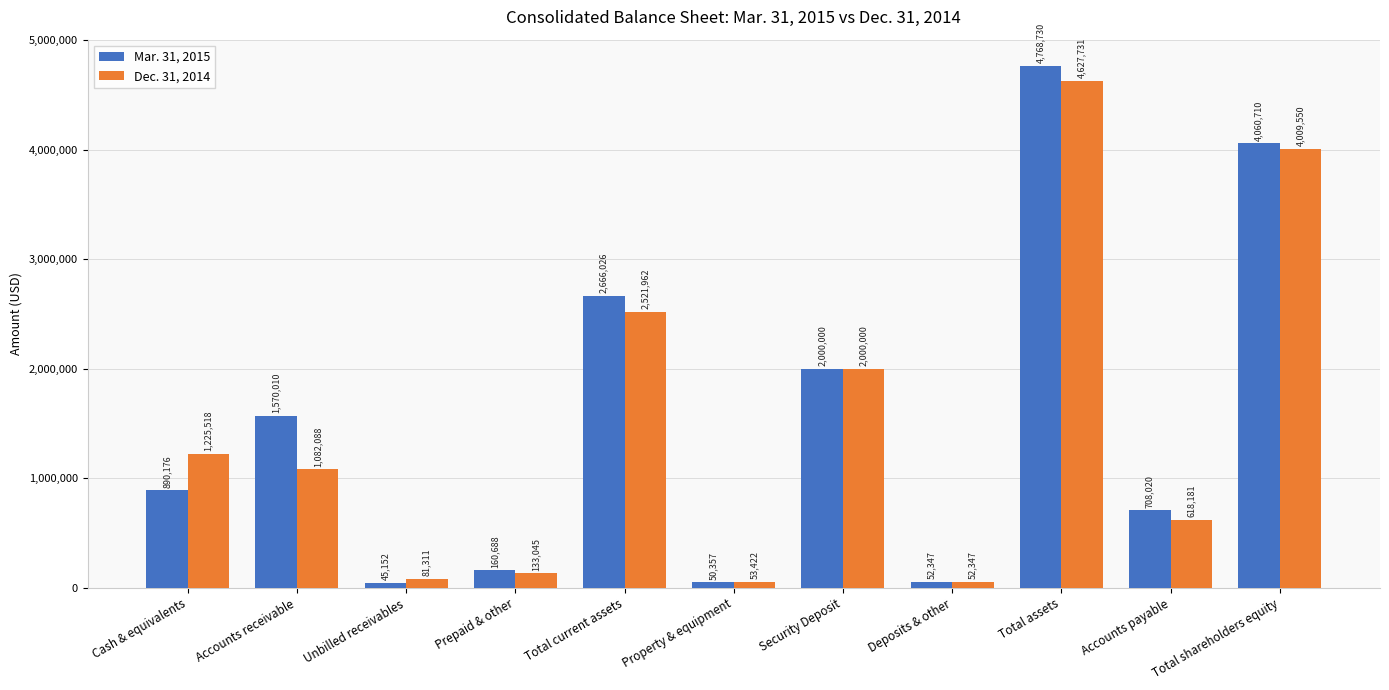

What are all the series names shown in the legend?

Mar. 31, 2015, Dec. 31, 2014